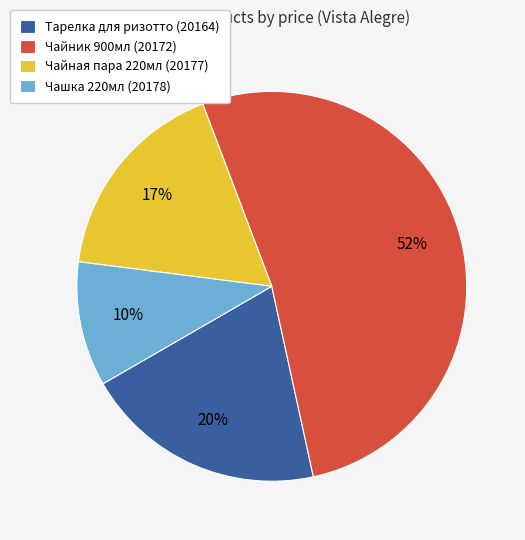

How many slices are in this pie chart?

4